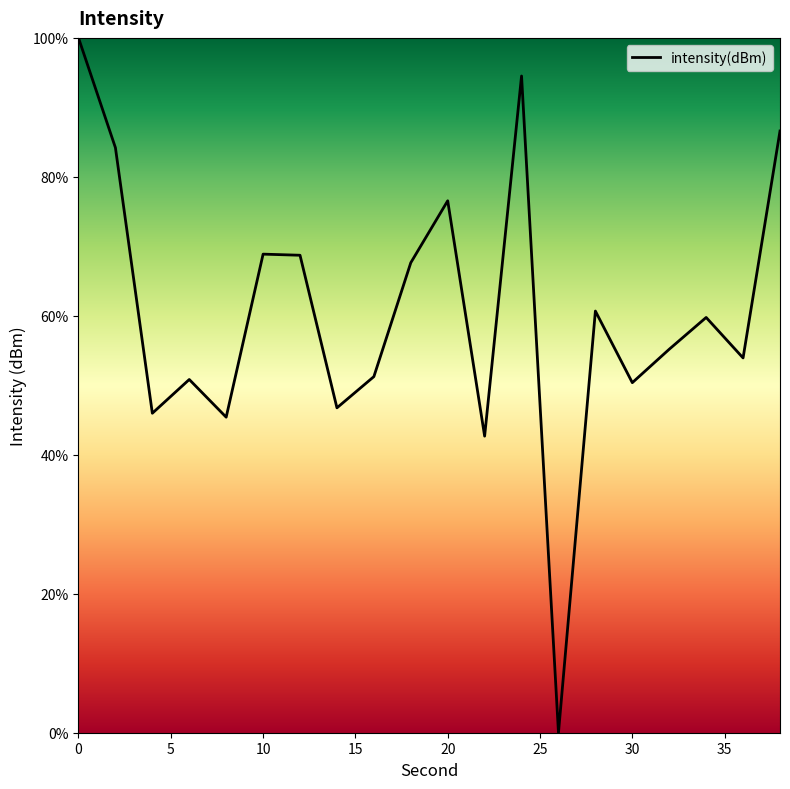

What is the average value?

60.5